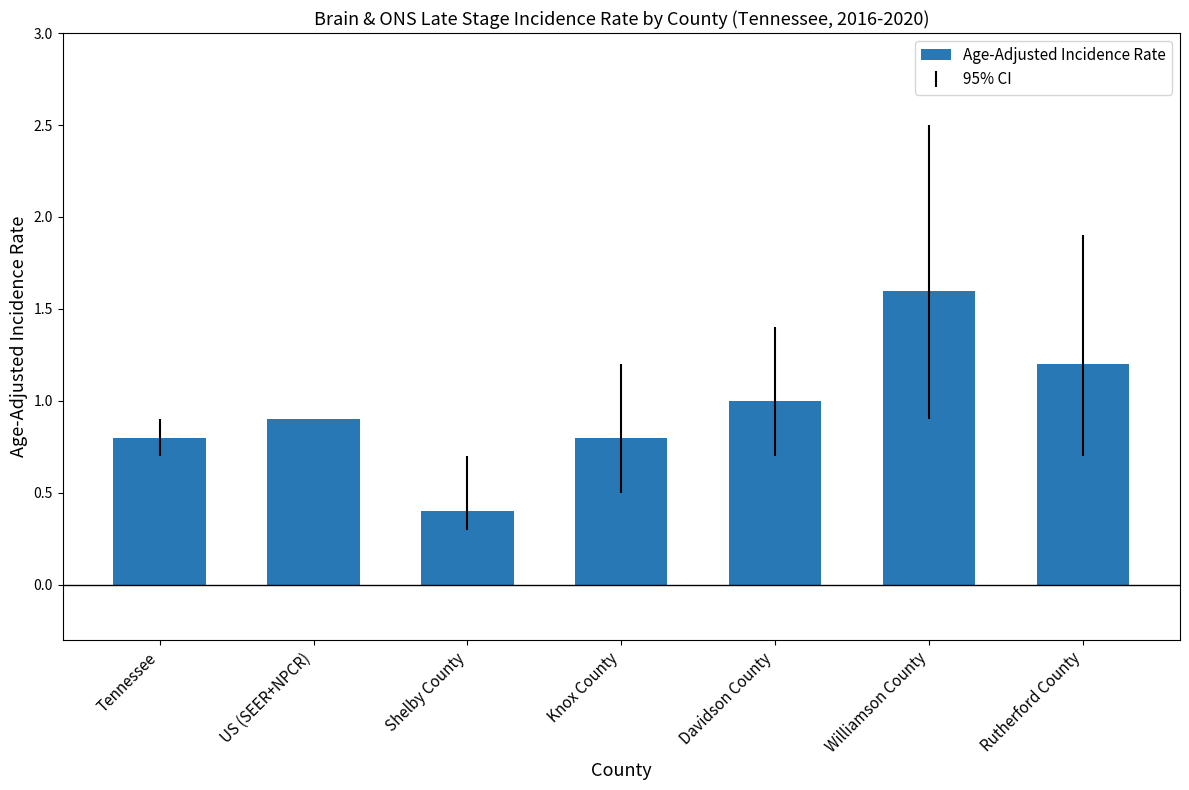

What is the ratio of the value at Davidson County to the value at Rutherford County?

0.8